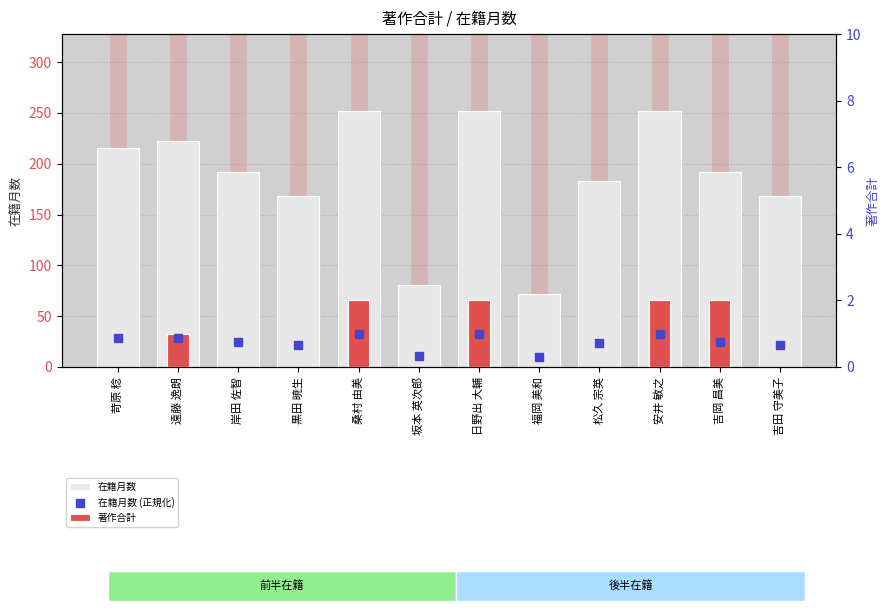

At how many categories does at least one series exceed 88?

10